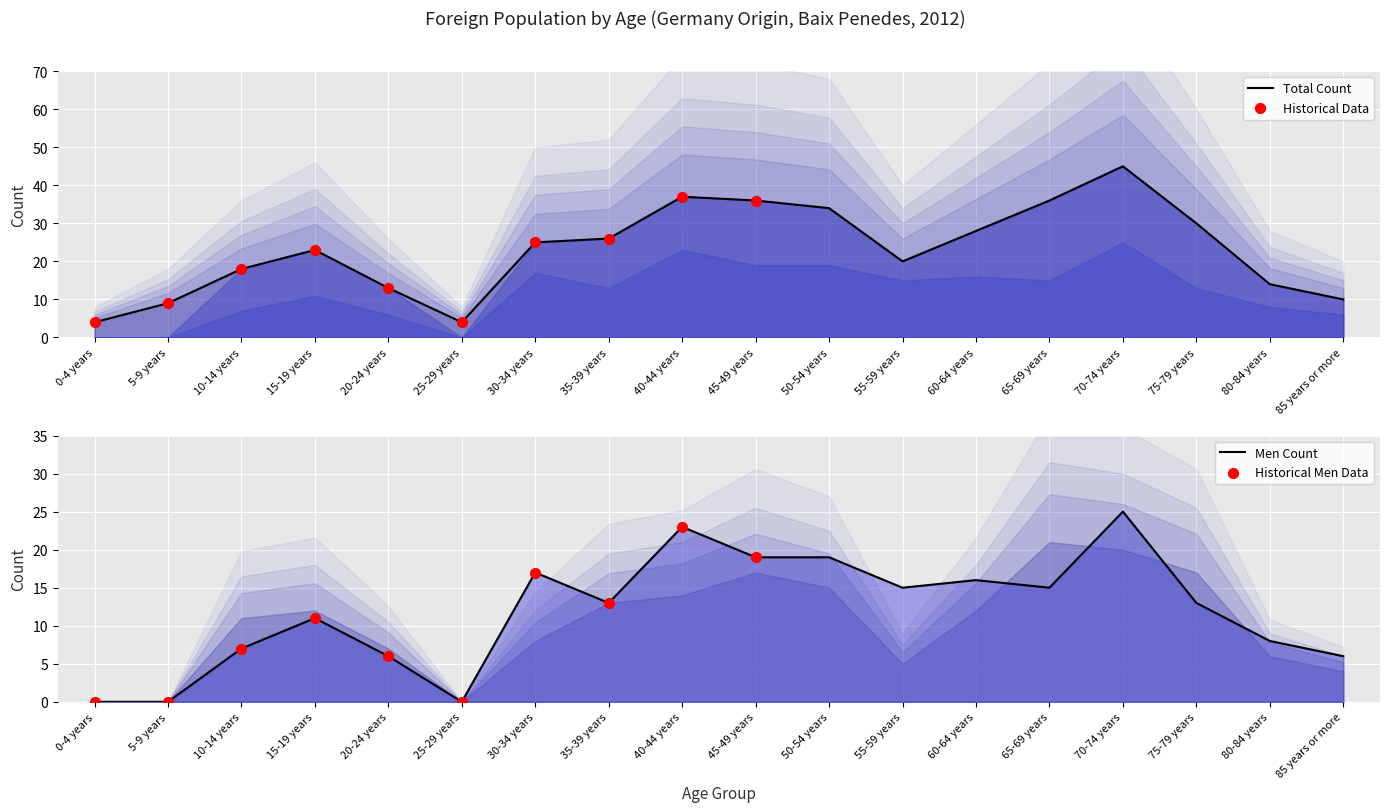

Is the value of Men at 85 years or more greater than the value of Total at 60-64 years?

No